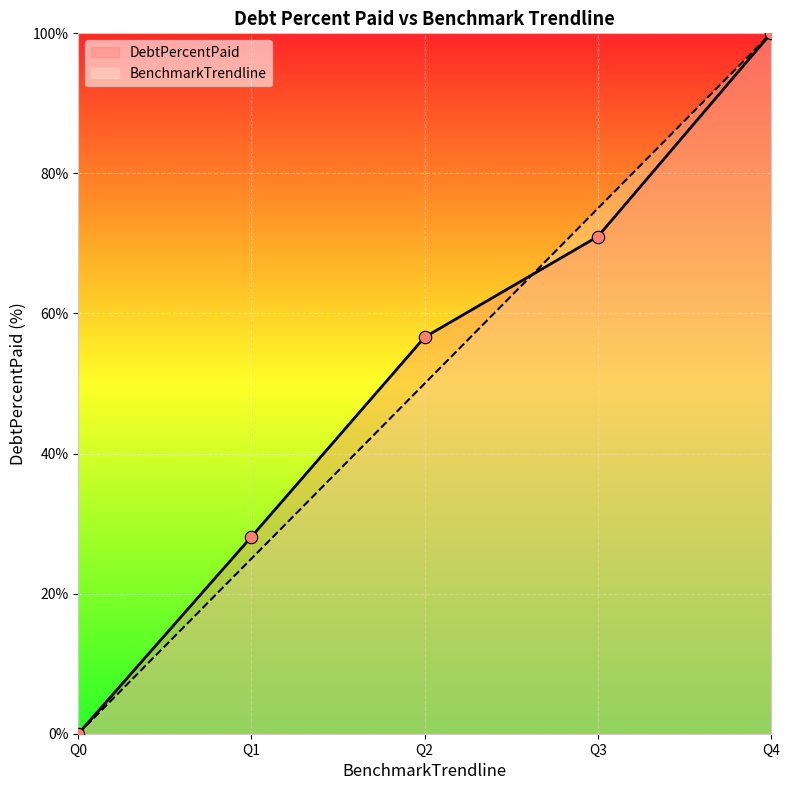

What are all the series names shown in the legend?

DebtPercentPaid, BenchmarkTrendline